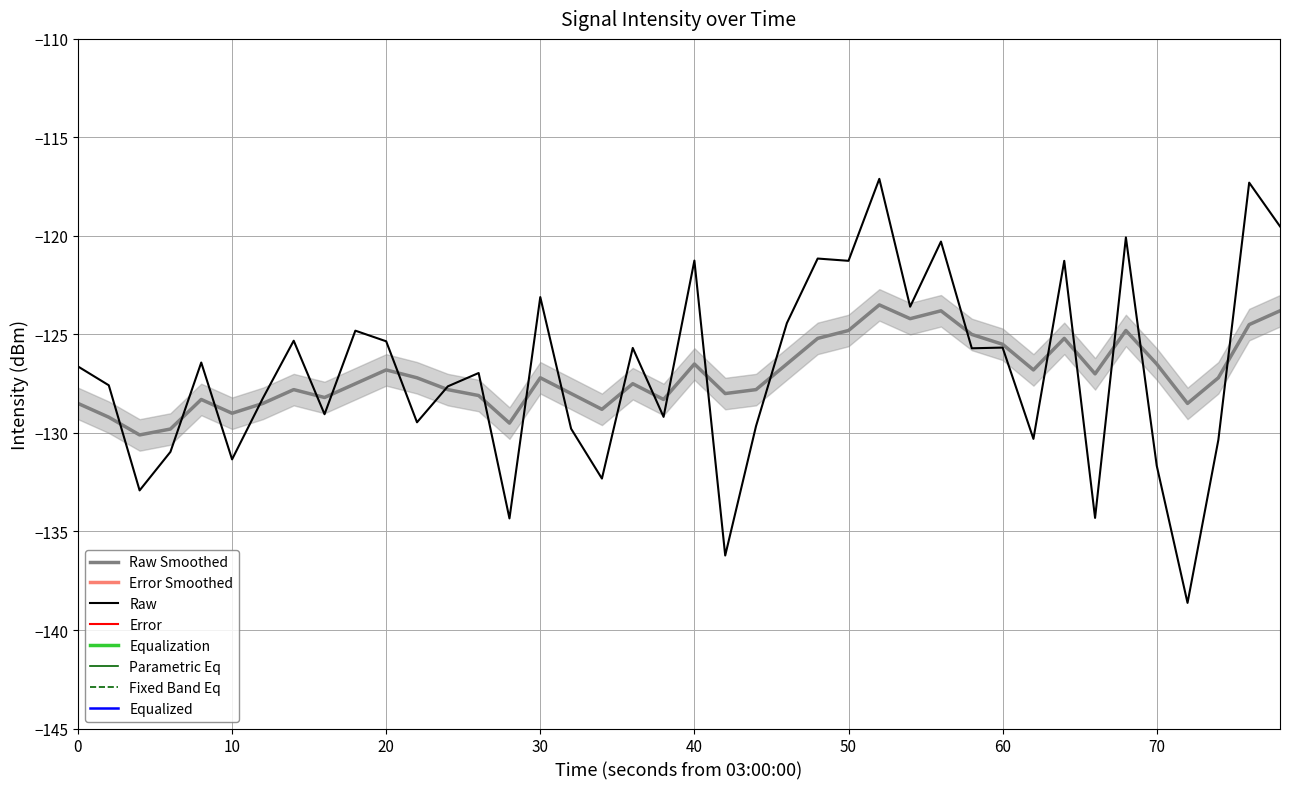

What is the minimum value for Raw?

-138.6